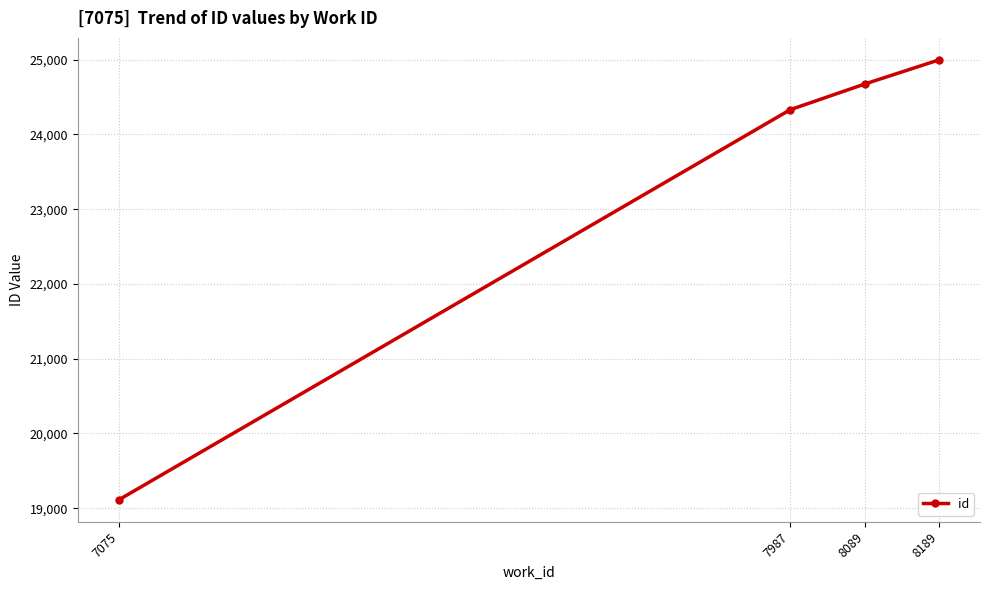

Which category has the lowest value across all series?

7075